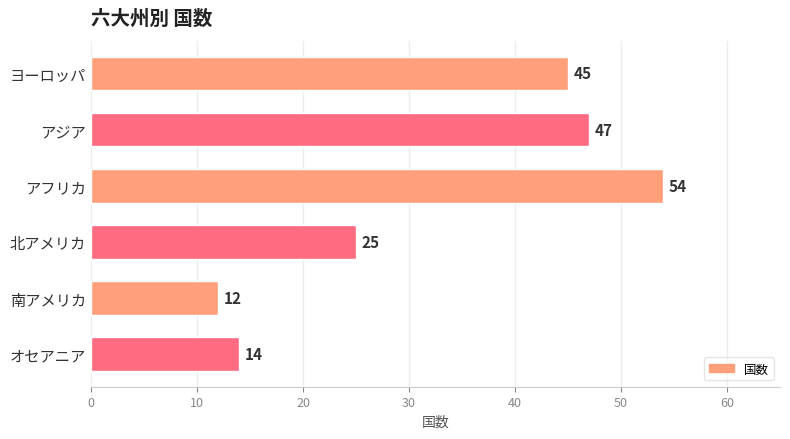

Which has a higher value, 南アメリカ or アフリカ?

アフリカ